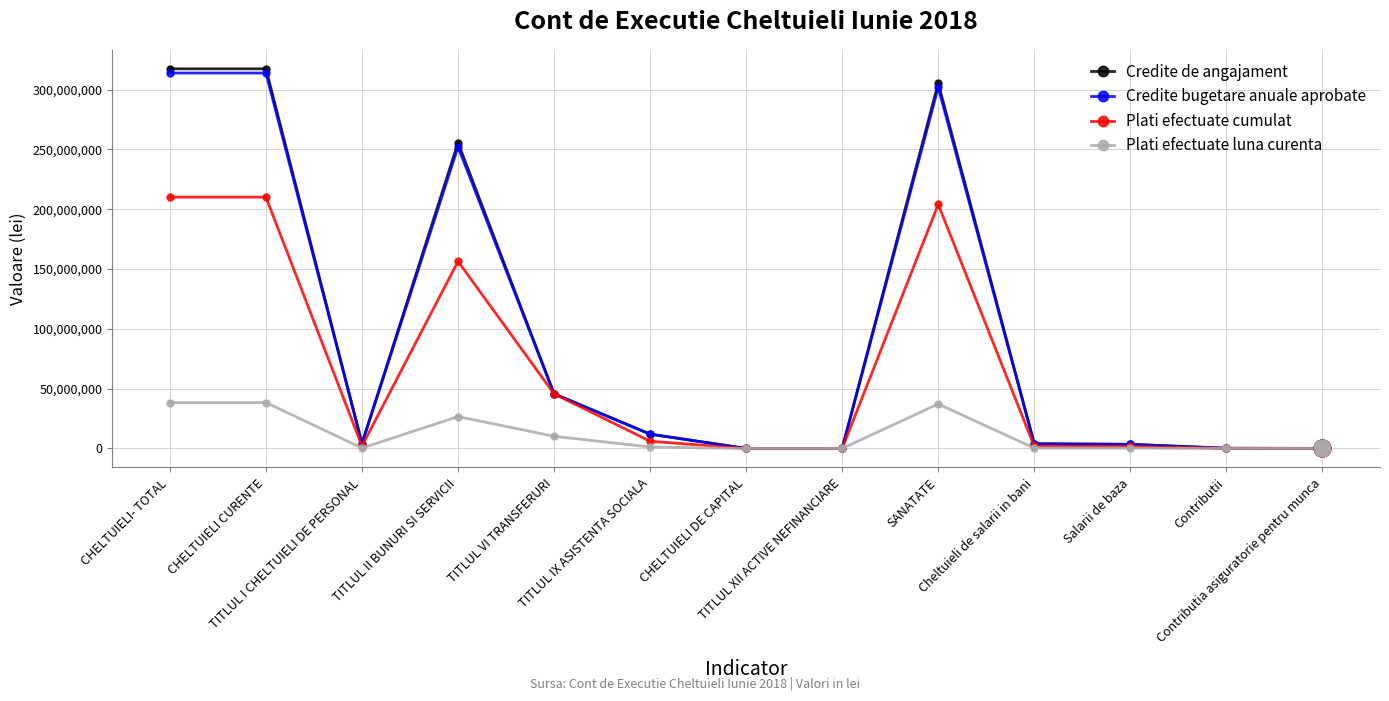

Which series has the widest spread of values?

Credite de angajament